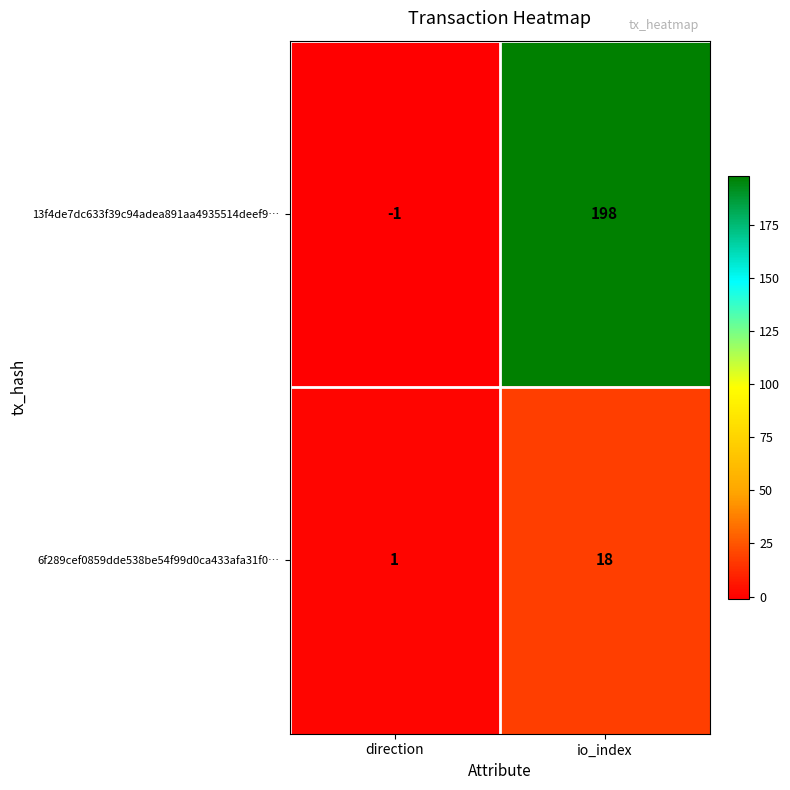

What is the average value of the 6f289cef0859dde538be54f99d0ca433afa31f0… series?

10